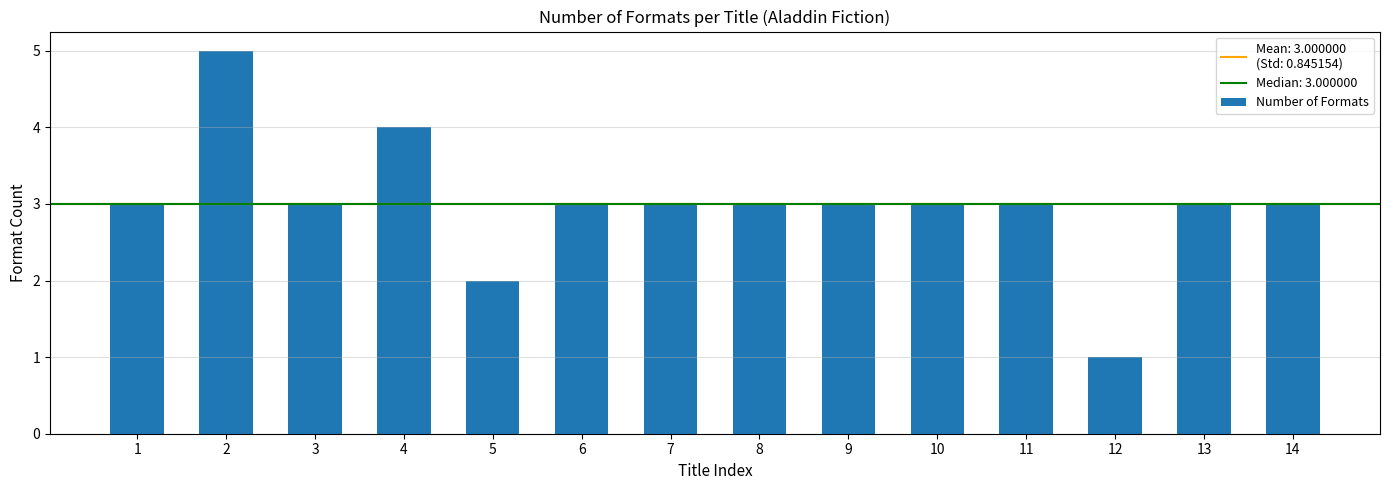

Which label corresponds to the smallest value in the chart?

12